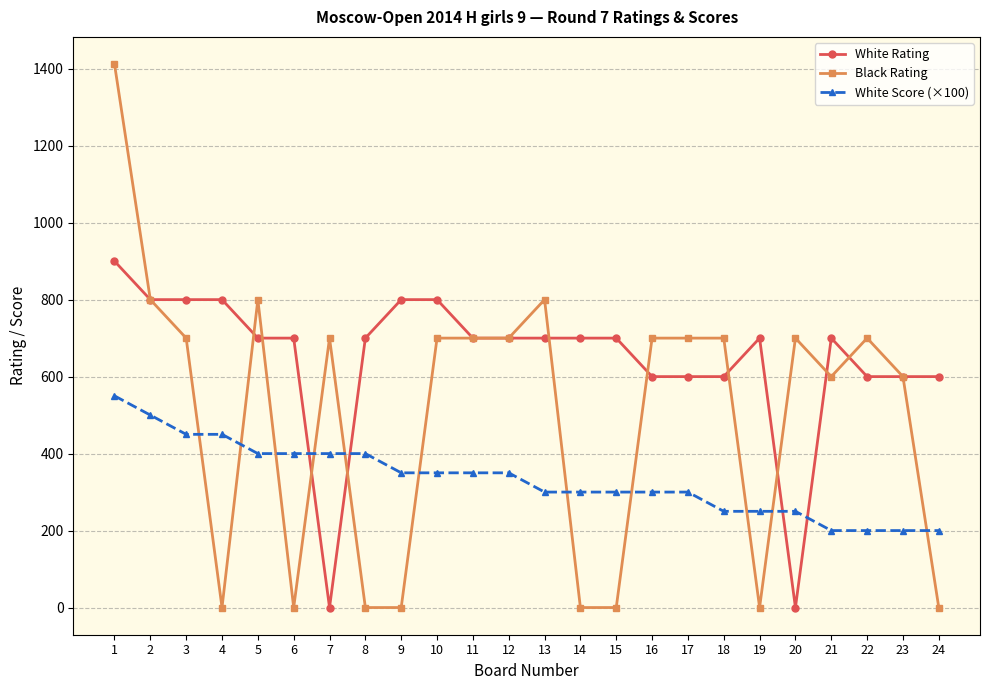

At which label does Black Rating first exceed 700?

1